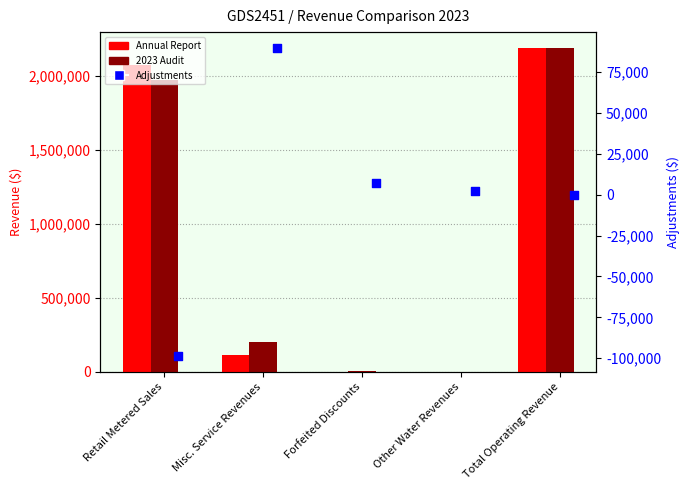

Which series contains the lowest Y value?

Adjustments